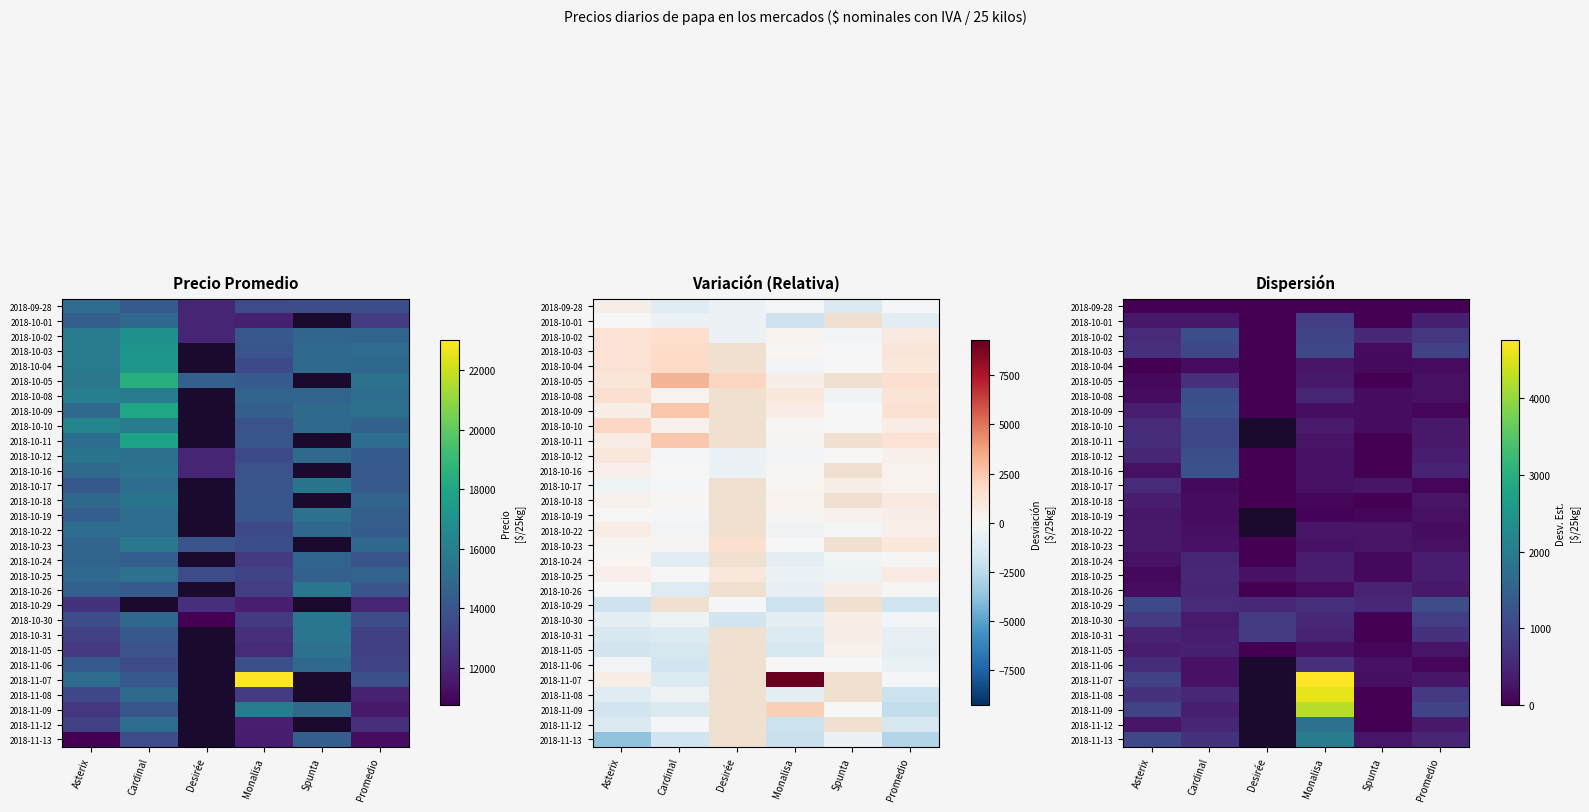

List the labels in order of 2018-10-26 value, largest first.

Cardinal, Spunta, Promedio, Asterix, Monalisa, Desirée